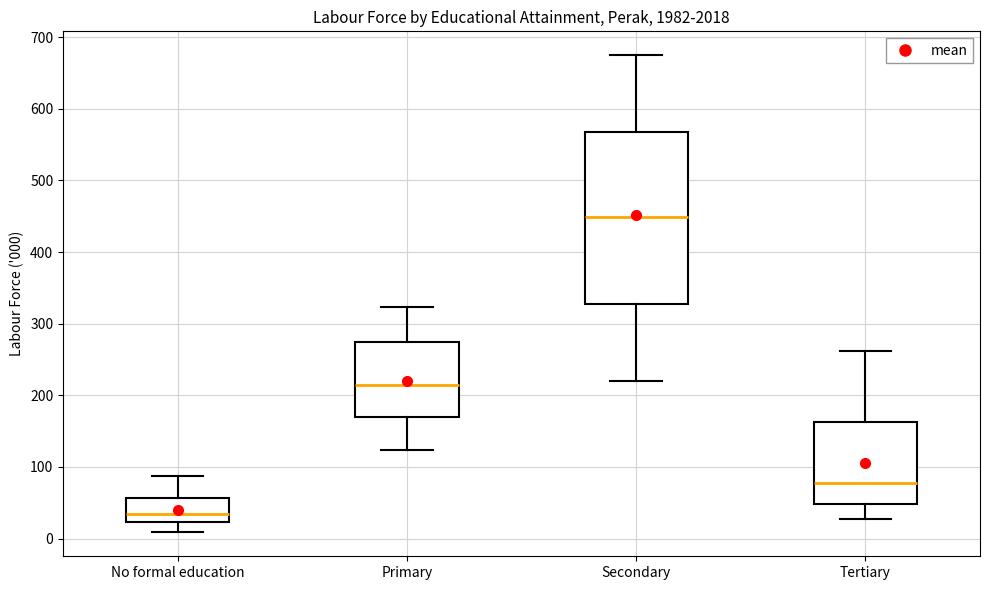

Which box has the lowest median line?

No formal education